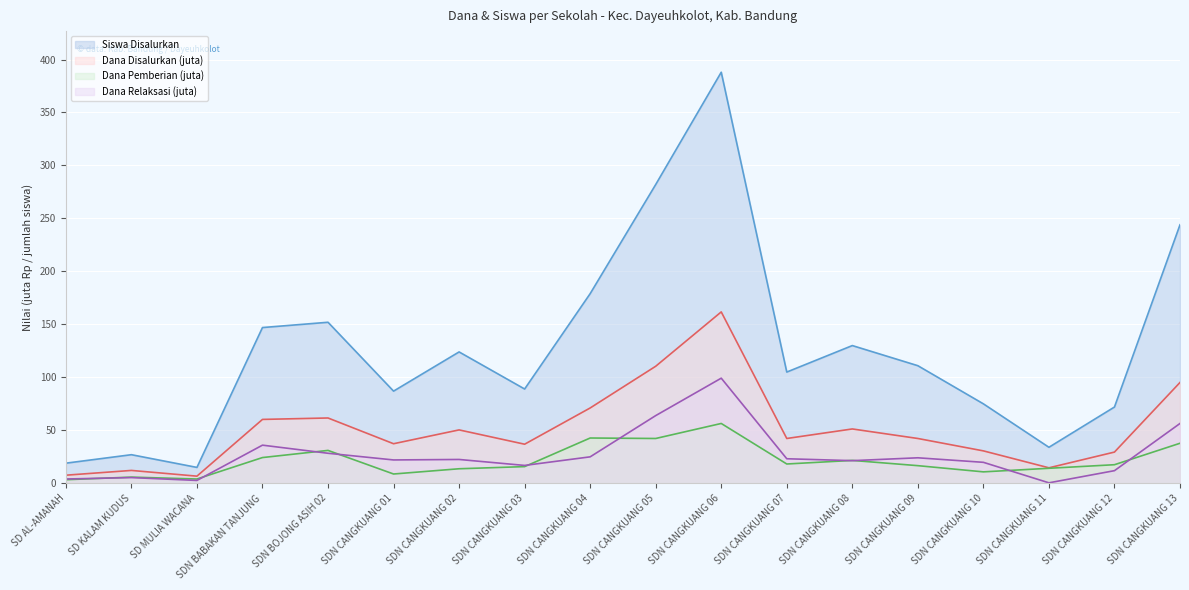

At which label does Dana Relaksasi (juta) first exceed 22?

SDN BABAKAN TANJUNG